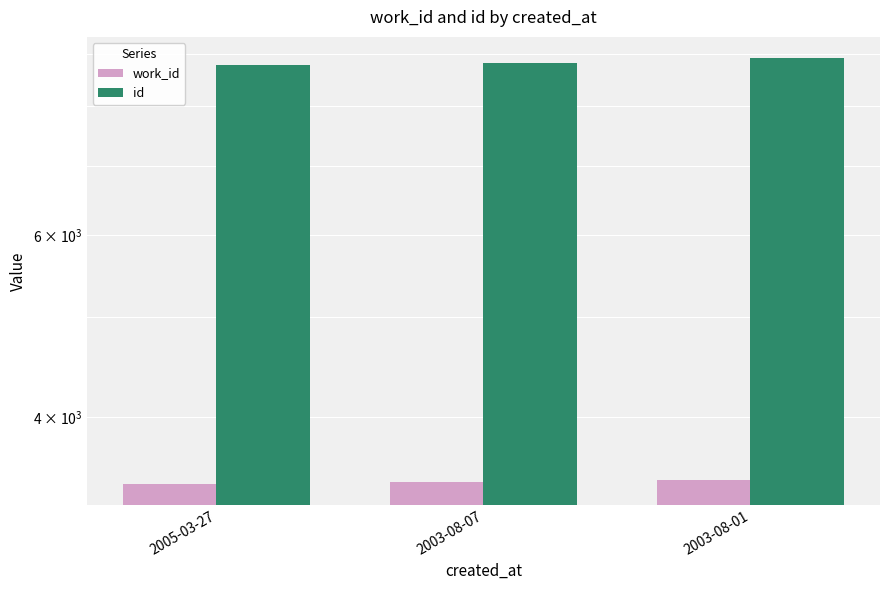

What is the difference between the highest and lowest values at 2005-03-27?

5331